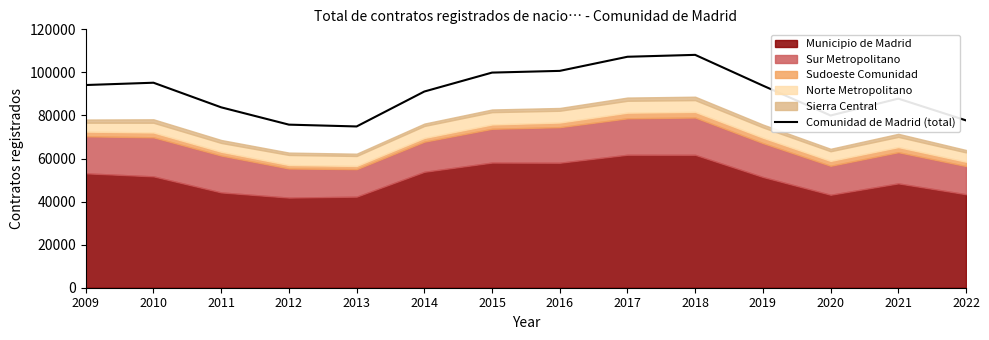

What is the ratio of the value at 2012 to the value at 2018?

0.7